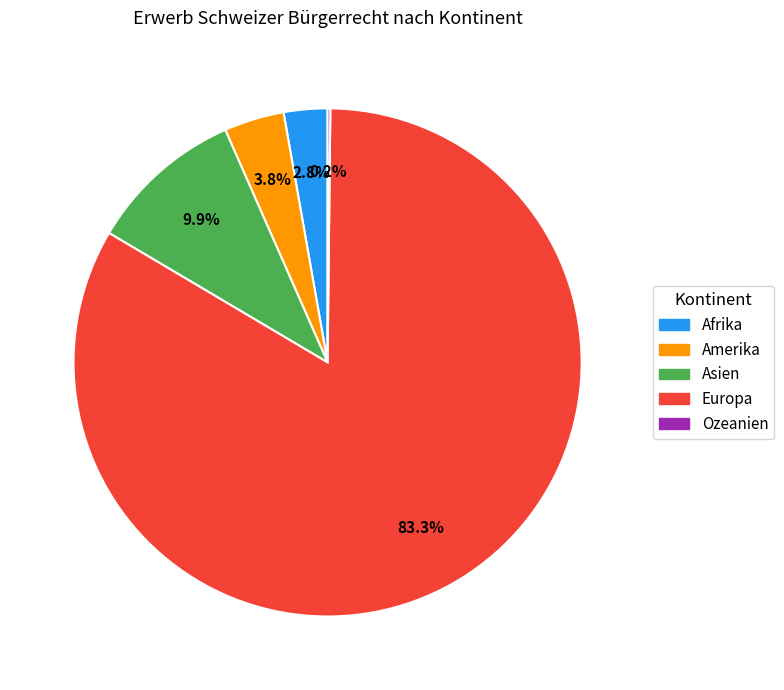

Does Afrika represent more than half of the total?

No